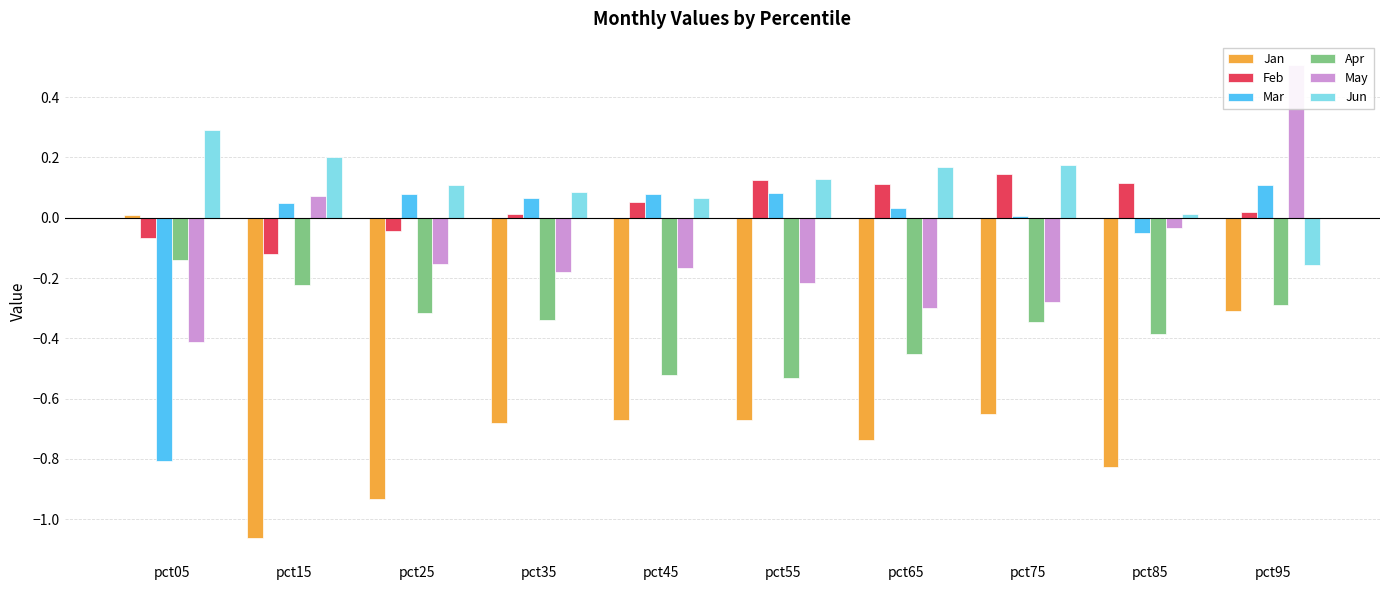

How many distinct data groups are displayed?

6